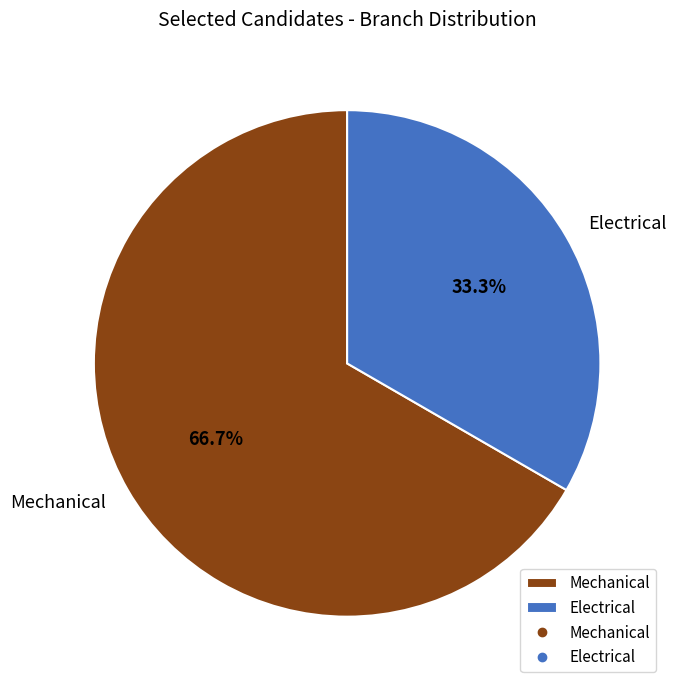

Which has a higher value, Mechanical or Electrical?

Mechanical